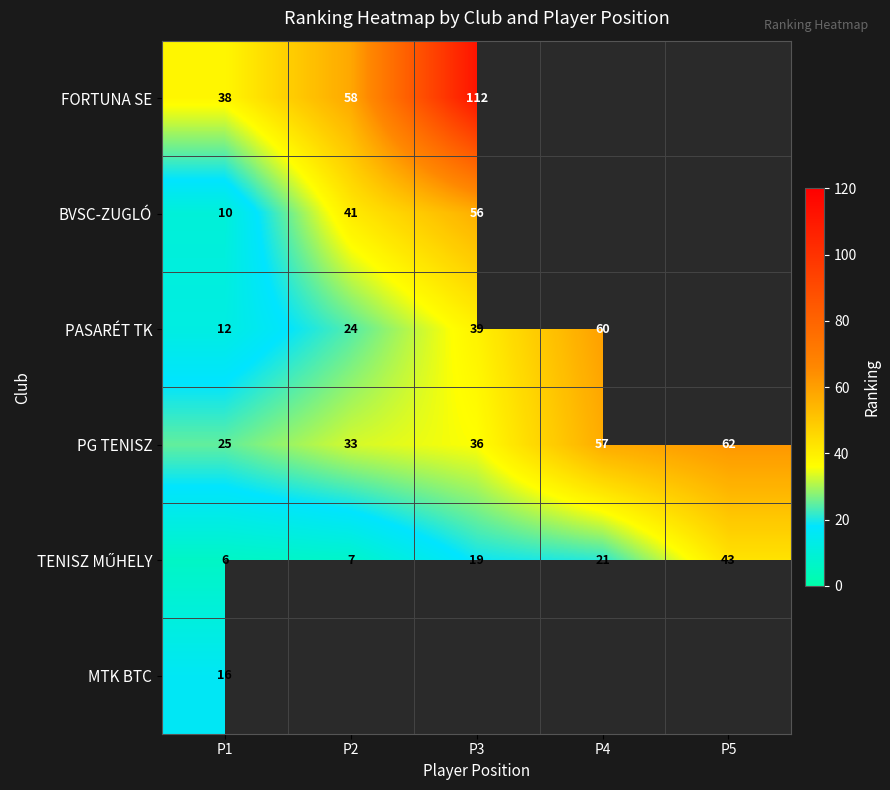

What is the smallest value displayed?

6.0